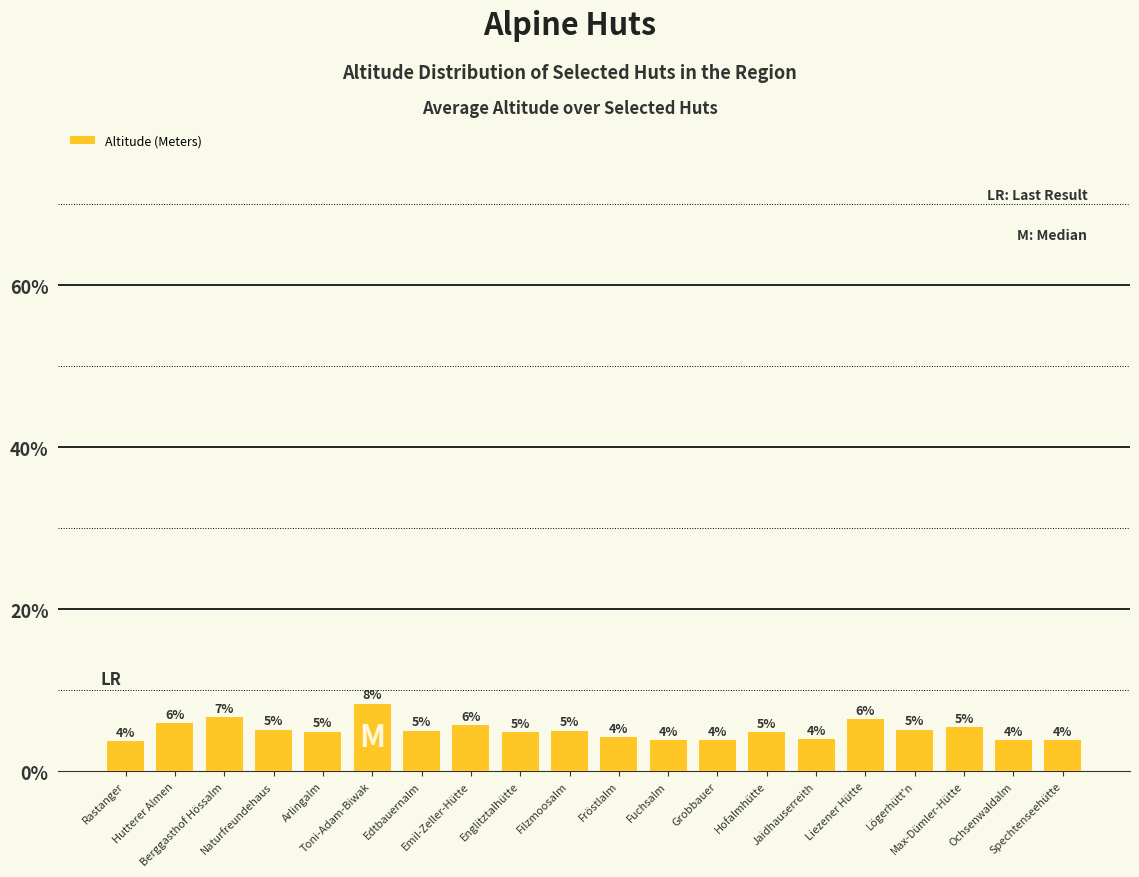

How many bars are there in total?

20